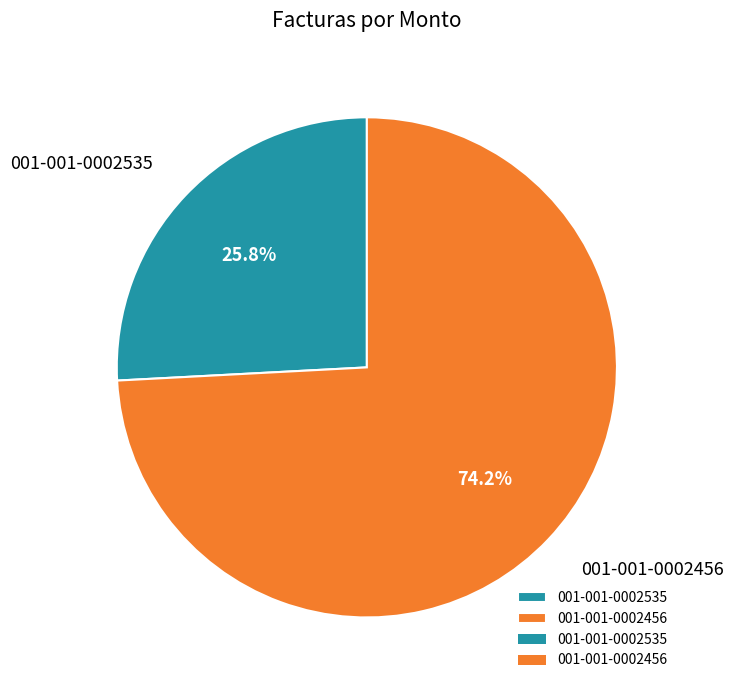

Does 001-001-0002535 represent more than half of the total?

No